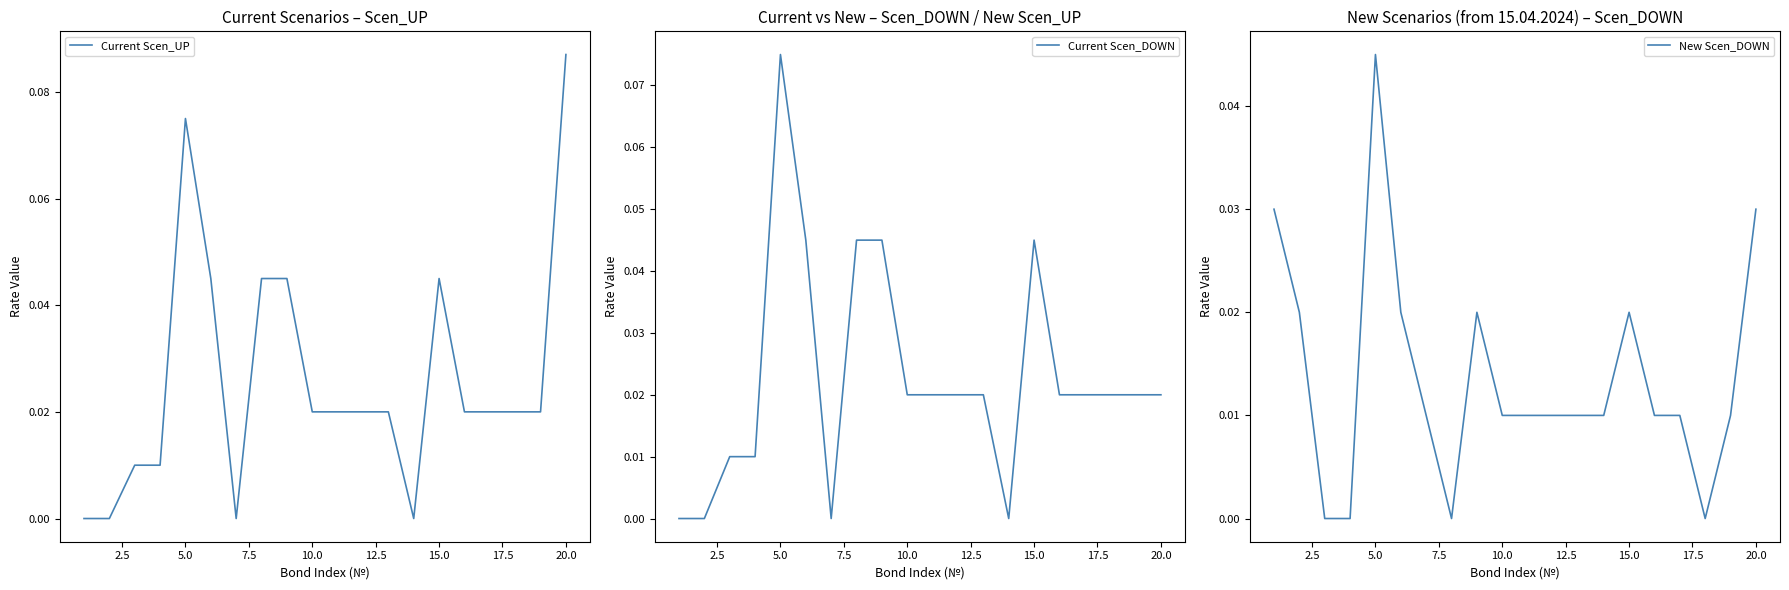

Is it true that Current Scen_UP equals 0.0 at 15.0?

True